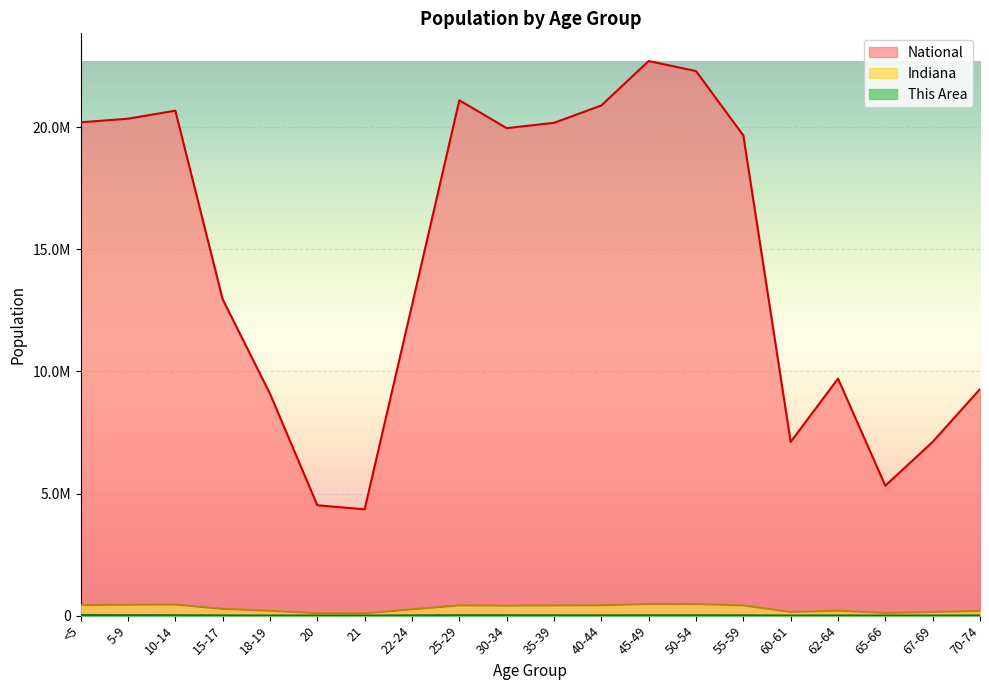

How many data points in Indiana are above 407815?

9